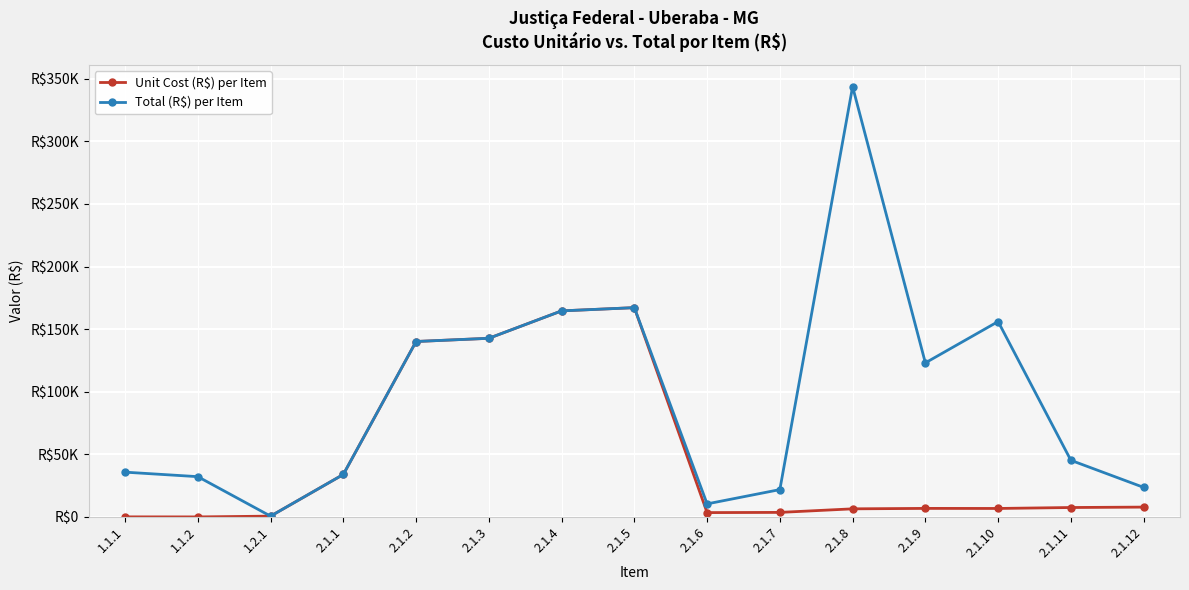

Between 1.1.1 and 2.1.5, which series saw the biggest shift?

Unit Cost (R$) per Item